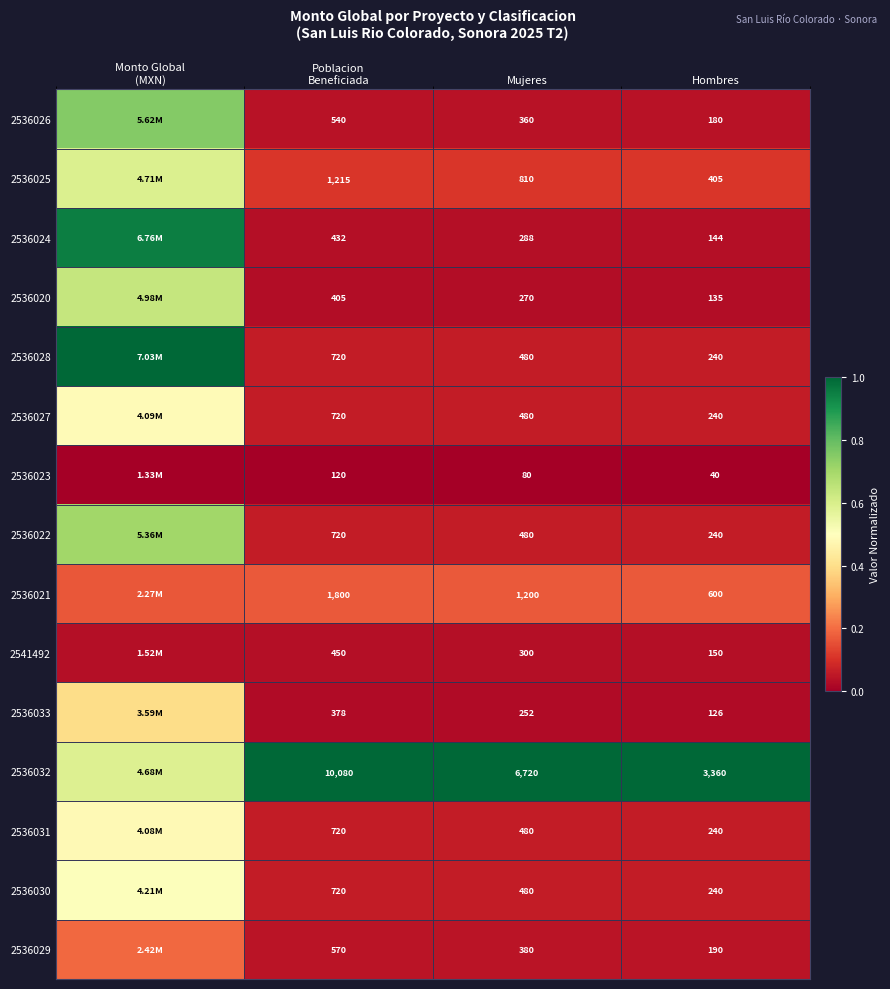

Is it true that 2536033 equals 0.0 at Mujeres?

True